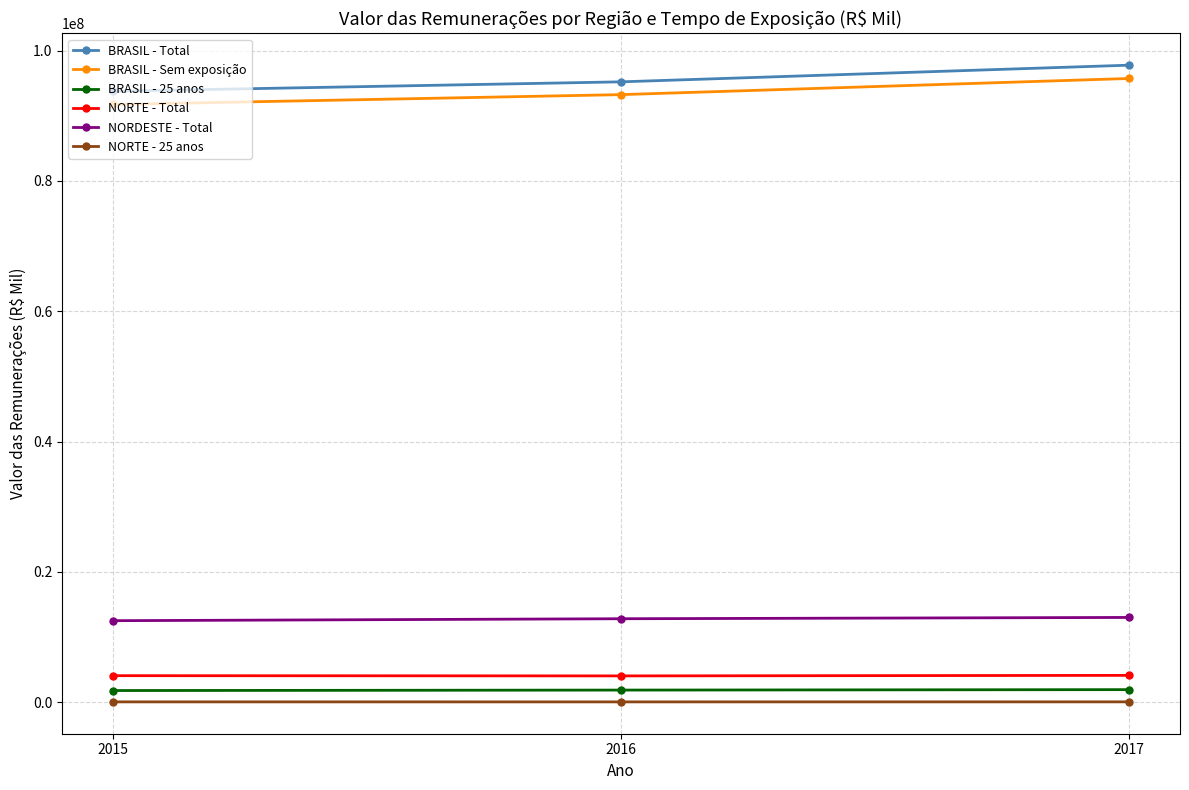

What is the sum of all NORTE - Total values?

12257595